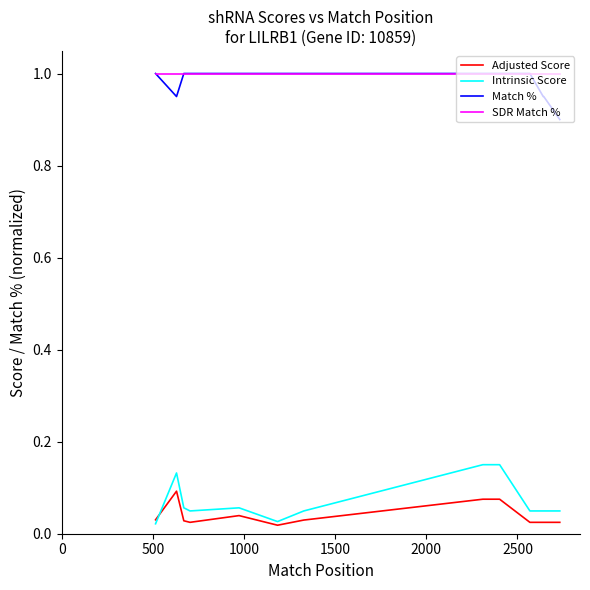

True or false: Adjusted Score and SDR Match % cross at least once.

False